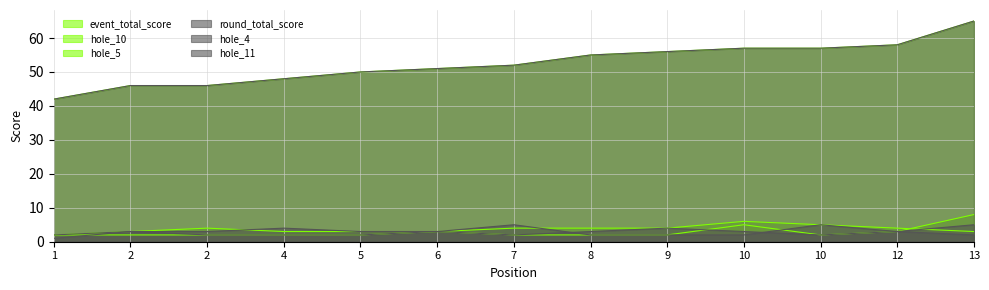

What is the value of the round_total_score point at the 2nd from the left?

46